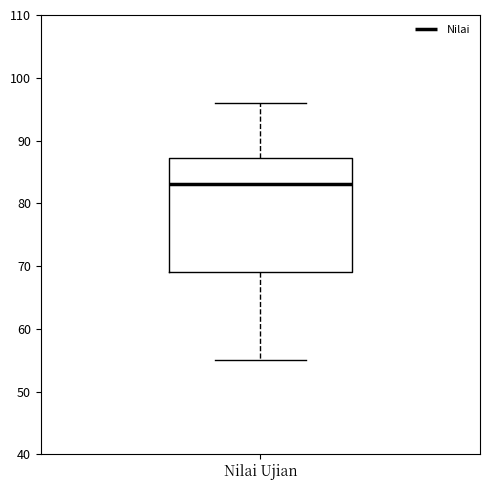

Transcribe this box plot: give where the median line is, the range the box spans, and where the two whiskers end, as read against the y-axis. The values are not printed on the chart, so give them approximately, as read against the axis.

median 83, box 69 to 87, whiskers 55 to 96